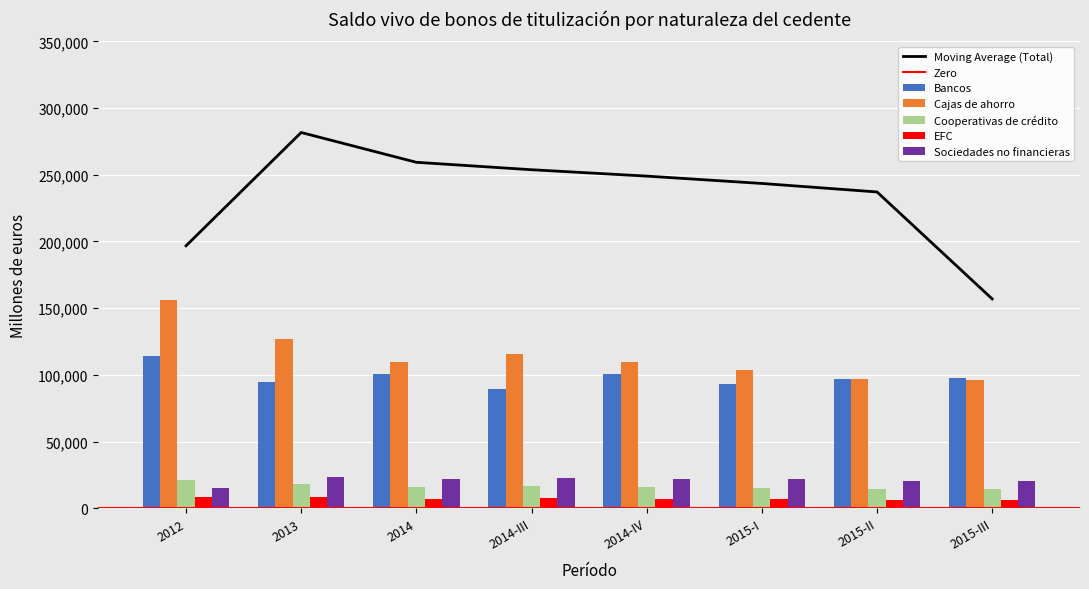

What is the sum of all Cajas de ahorro values?

913786.8